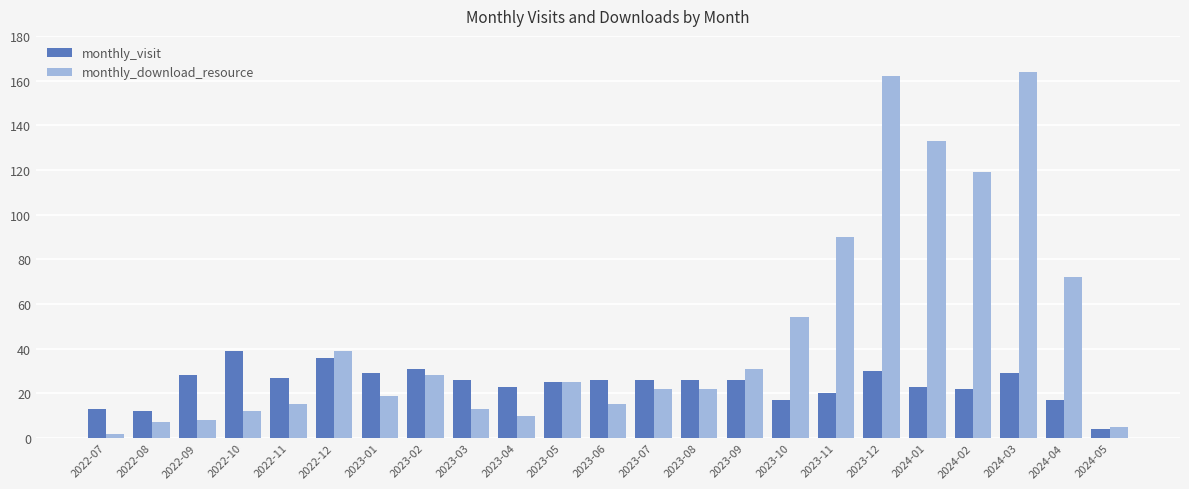

What is the label of the 7th bar from the left?

2023-01